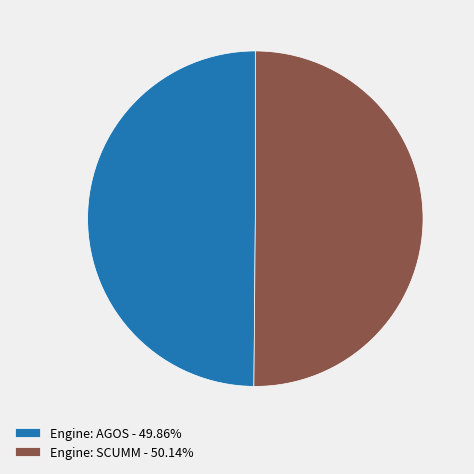

Combined, do Engine: AGOS - 49.86% and Engine: SCUMM - 50.14% account for over 50%?

Yes